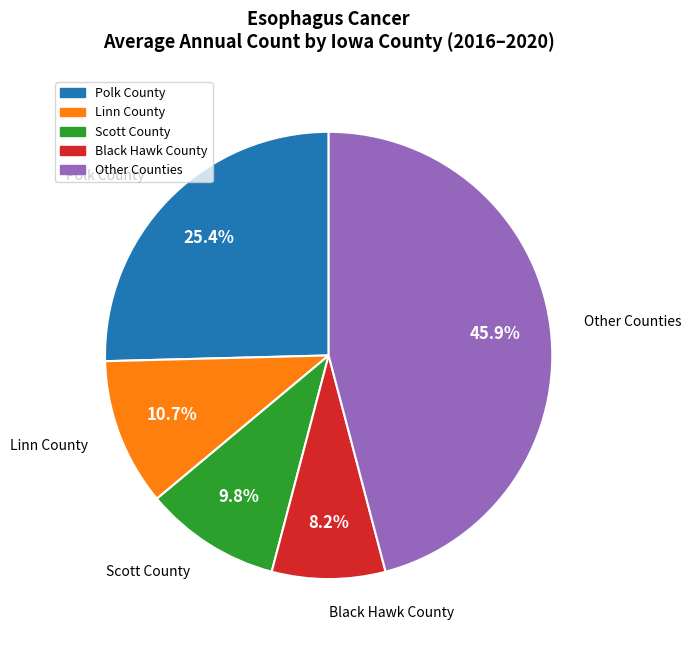

Is there any slice that represents more than half of the pie?

No